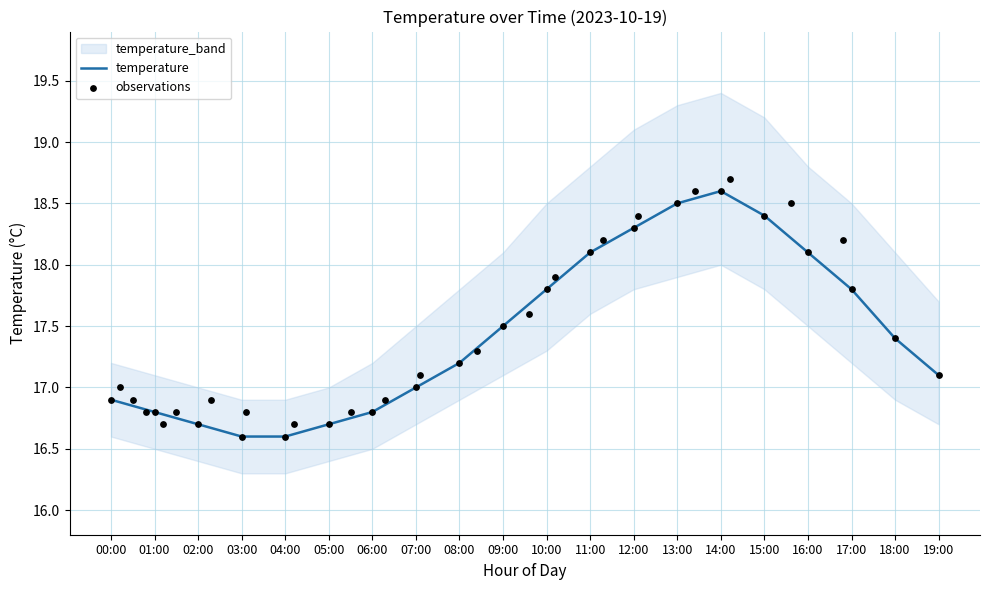

What is the maximum value for temperature?

18.6